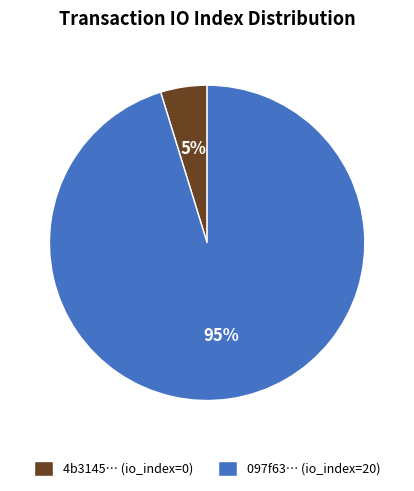

Between 4b3145… (io_index=0) and 097f63… (io_index=20), which is larger?

097f63… (io_index=20)